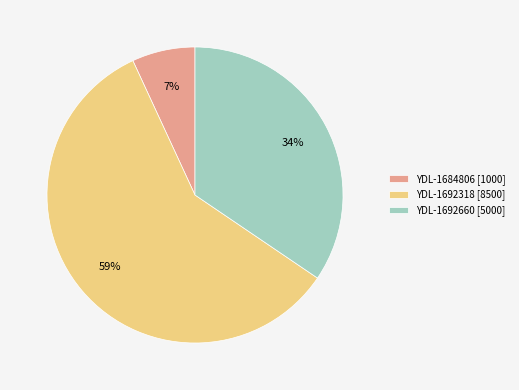

Which slice is the smallest?

YDL-1684806 [1000]